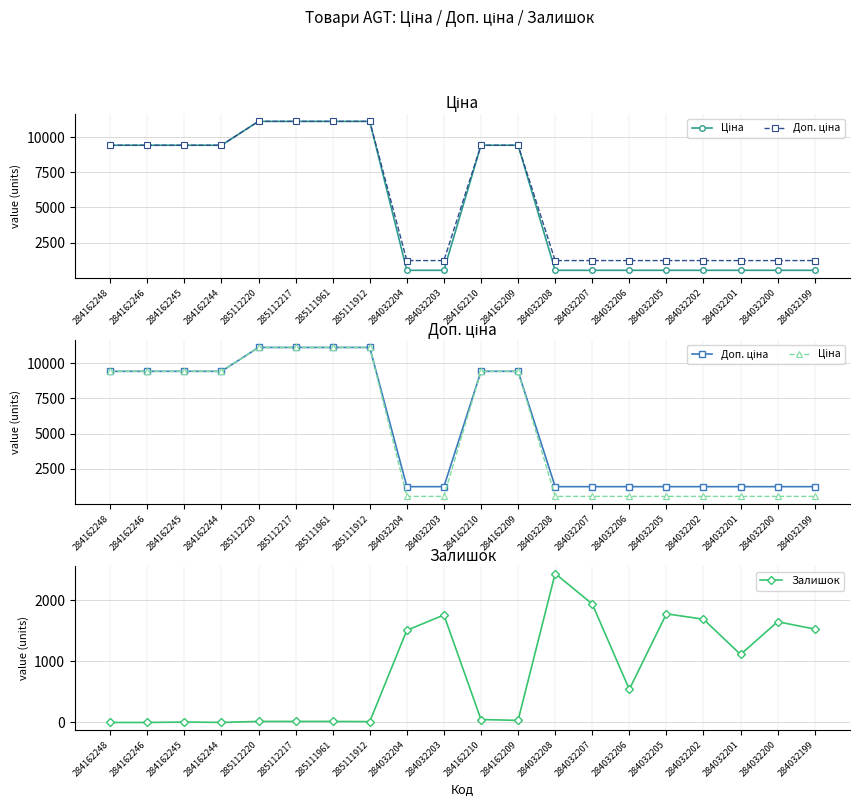

Which category has the highest value across all series?

285112220